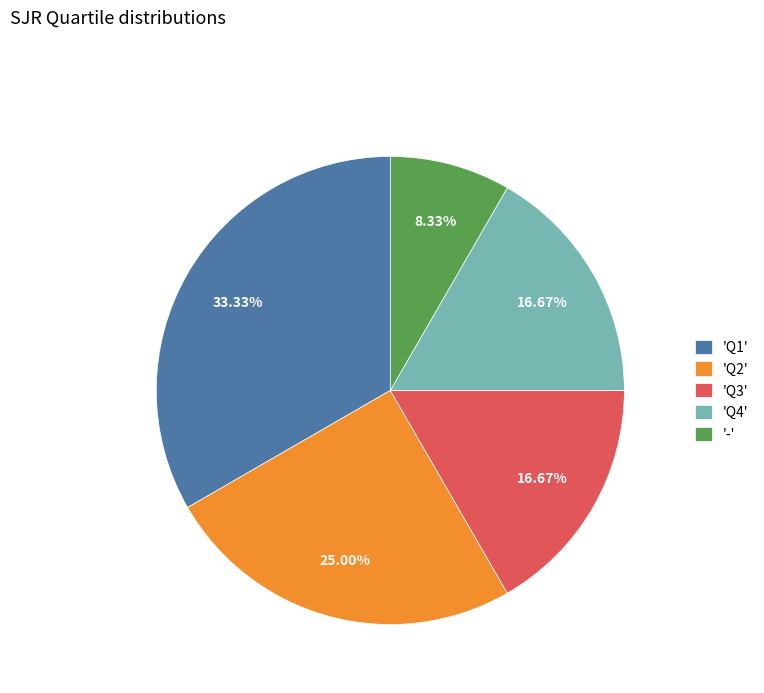

Count the number of slices in the pie.

5